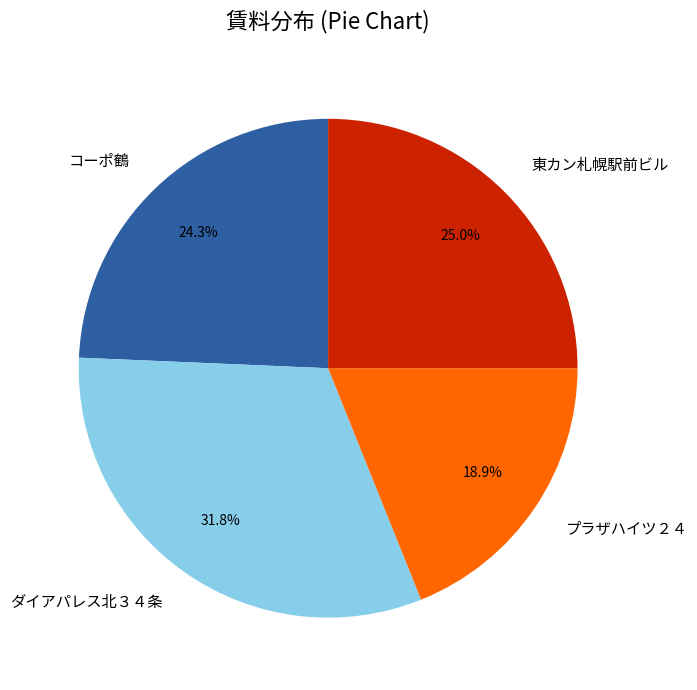

Count the number of slices in the pie.

4